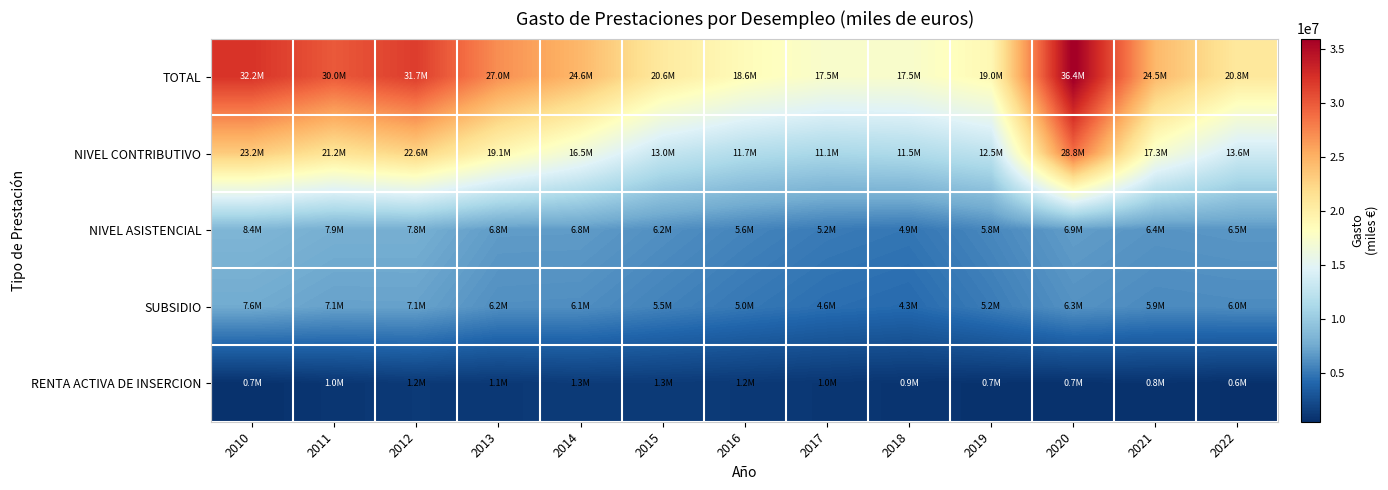

Reading right to left, what are all the values shown in this chart?

TOTAL: 2022=20785963	2021=24525573	2020=36396705	2019=19022966	2018=17469307	2017=17474489	2016=18638124	2015=20609764	2014=24569953	2013=27027966	2012=31678071	2011=29995813	2010=32237915
NIVEL CONTRIBUTIVO: 2022=13631584	2021=17337083	2020=28837953	2019=12497838	2018=11502797	2017=11111344	2016=11703948	2015=12972736	2014=16462189	2013=19091157	2012=22626548	2011=21175765	2010=23220060
NIVEL ASISTENCIAL: 2022=6548272	2021=6432058	2020=6870232	2019=5793645	2018=4920294	2017=5164442	2016=5635812	2015=6188025	2014=6776550	2013=6802019	2012=7846623	2011=7856165	2010=8361938
SUBSIDIO: 2022=5991796	2021=5911184	2020=6296057	2019=5213005	2018=4332602	2017=4557278	2016=5013952	2015=5540358	2014=6107363	2013=6157555	2012=7109555	2011=7091088	2010=7559992
RENTA ACTIVA DE INSERCION: 2022=606108	2021=756407	2020=688438	2019=730523	2018=858445	2017=1027155	2016=1174817	2015=1276877	2014=1331214	2013=1134790	2012=1204900	2011=963883	2010=655917